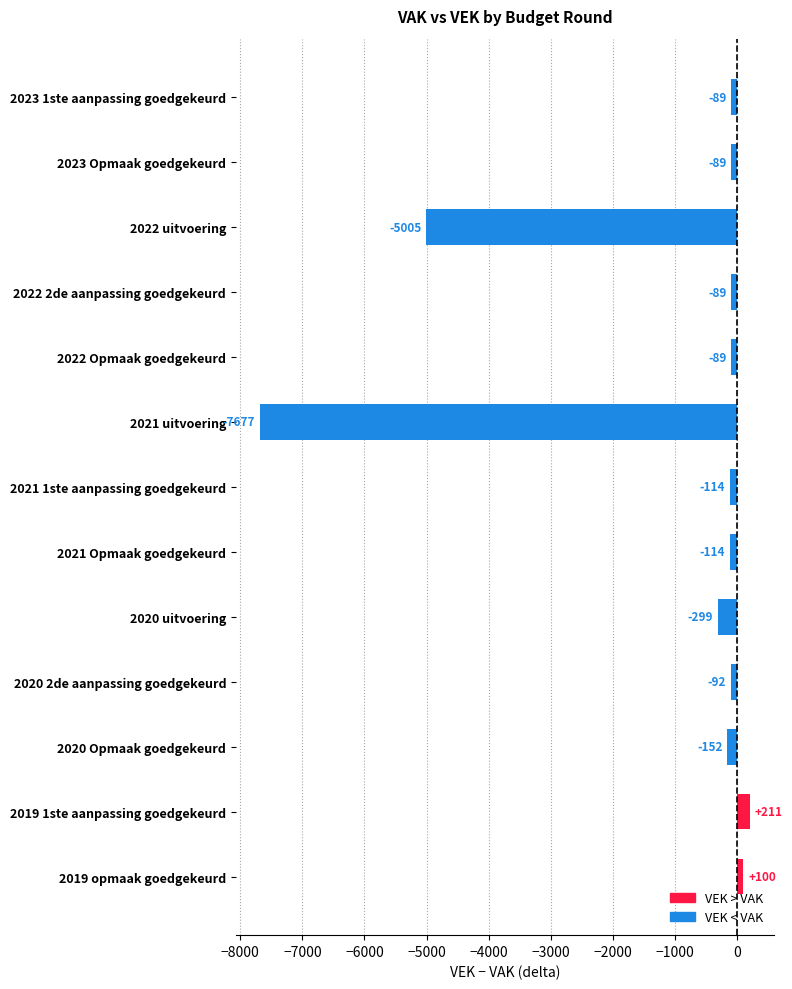

What is the label of the 4th bar from the top?

2022 2de aanpassing goedgekeurd